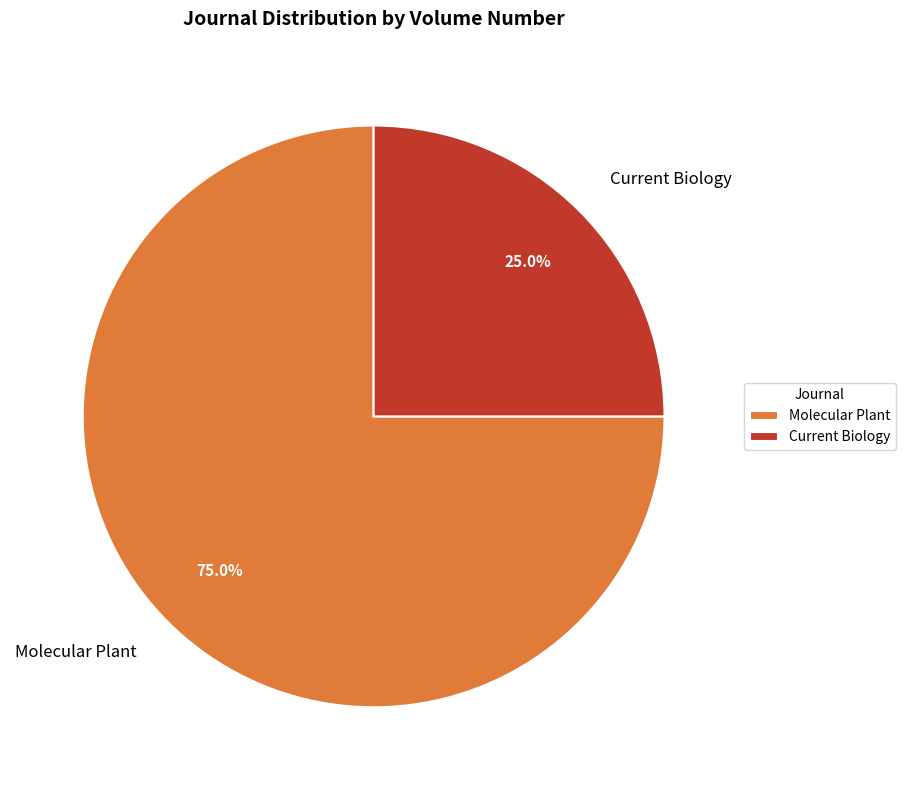

Is the sum of Current Biology and Molecular Plant greater than half?

Yes